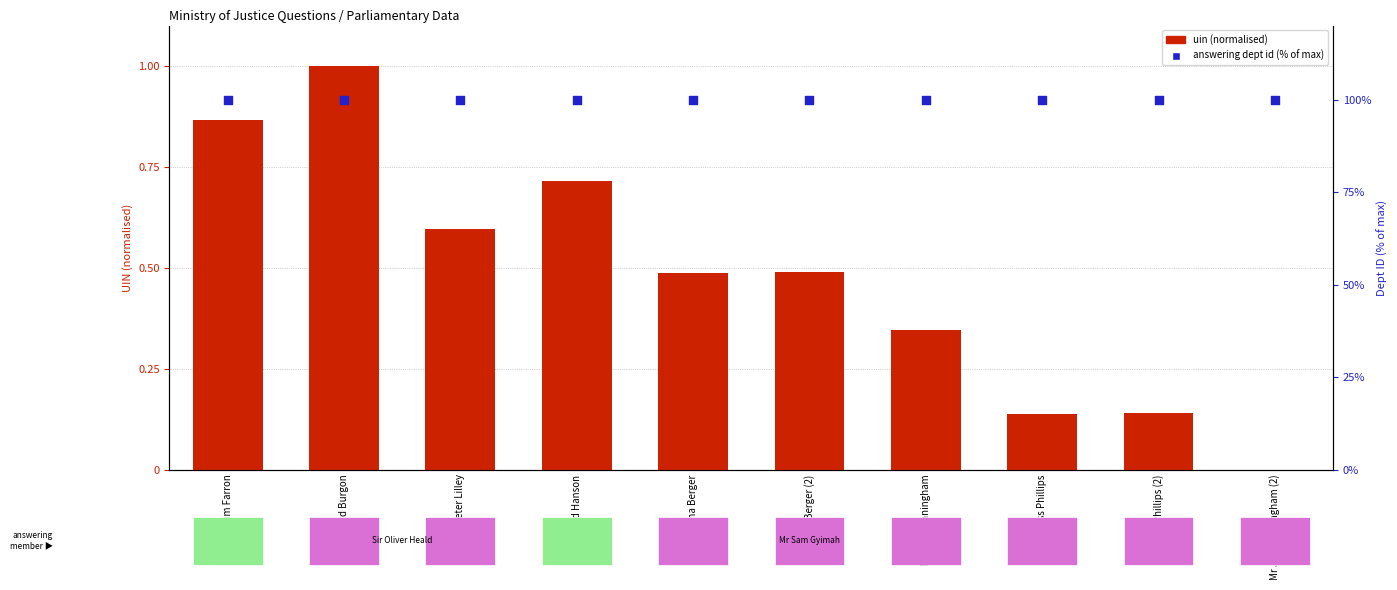

At which category is the sum across all series the highest?

Richard Burgon